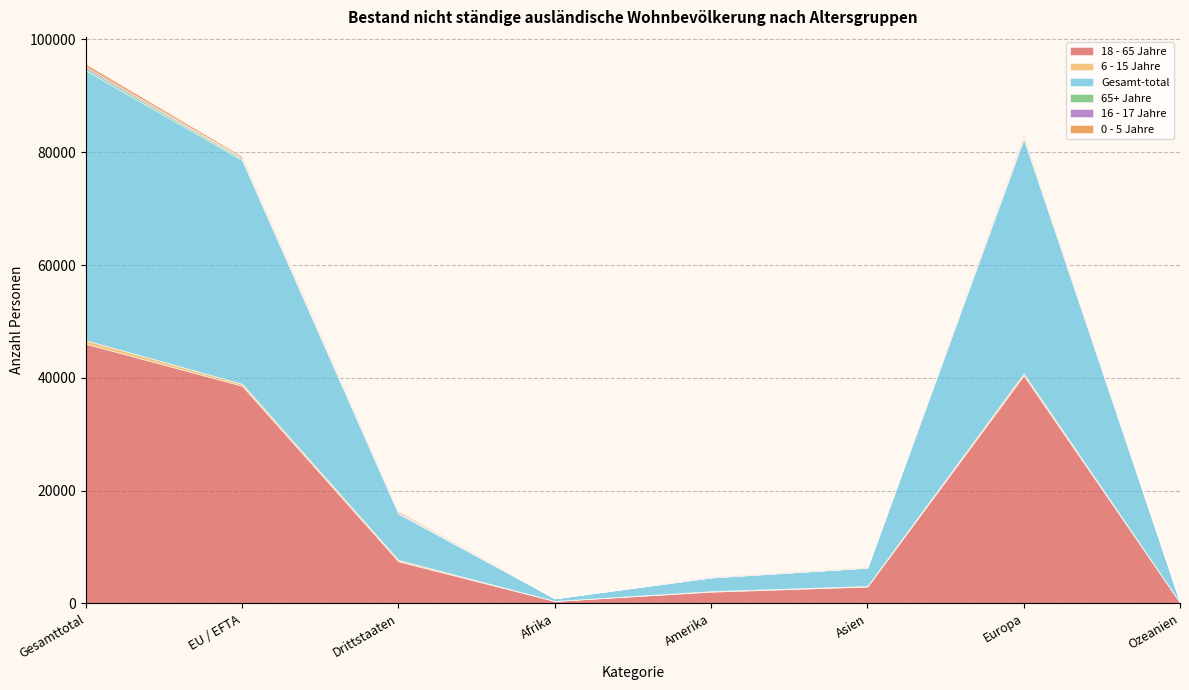

True or false: 16 - 17 Jahre and Gesamt-total intersect in this chart.

False